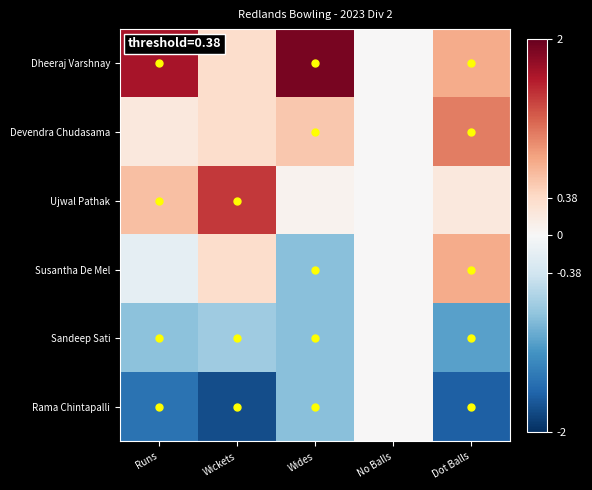

List the series in order of their peak value, lowest first.

Sandeep Sati, Rama Chintapalli, Susantha De Mel, Devendra Chudasama, Ujwal Pathak, Dheeraj Varshnay